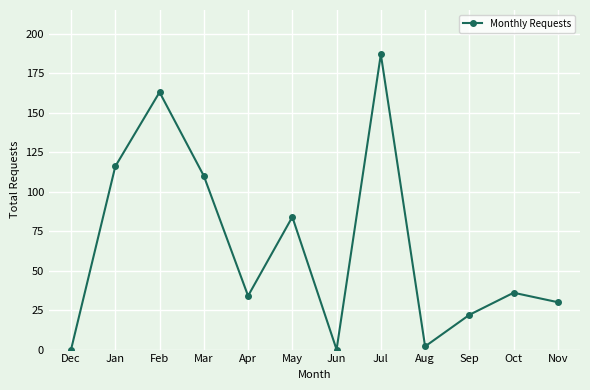

What is the value of the 9th point from the left?

2